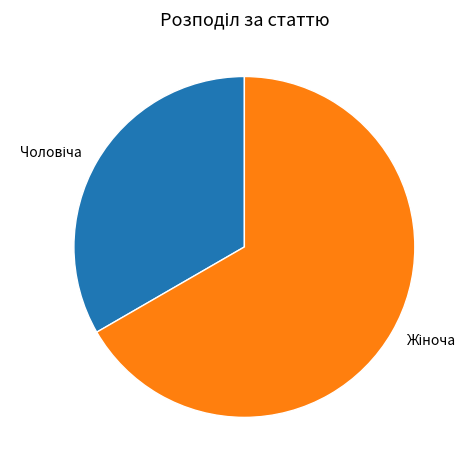

Is there any slice that represents more than half of the pie?

Yes